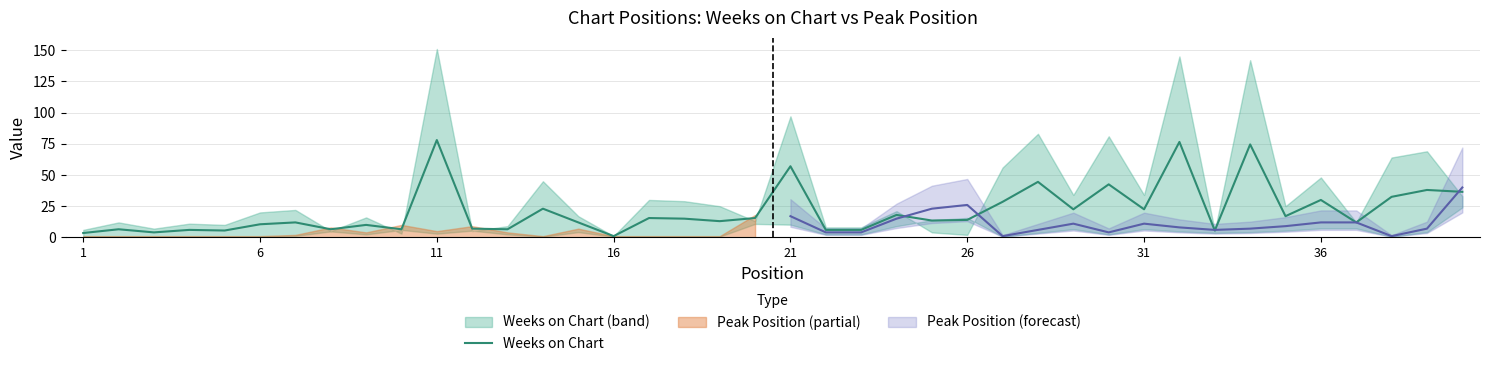

How many lines are shown in the chart?

1